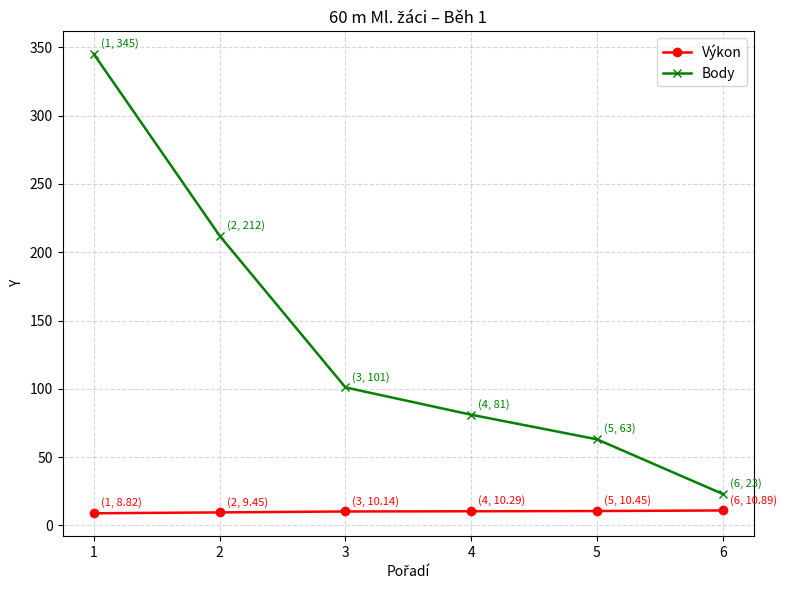

Which series changed the most between 2 and 5?

Body